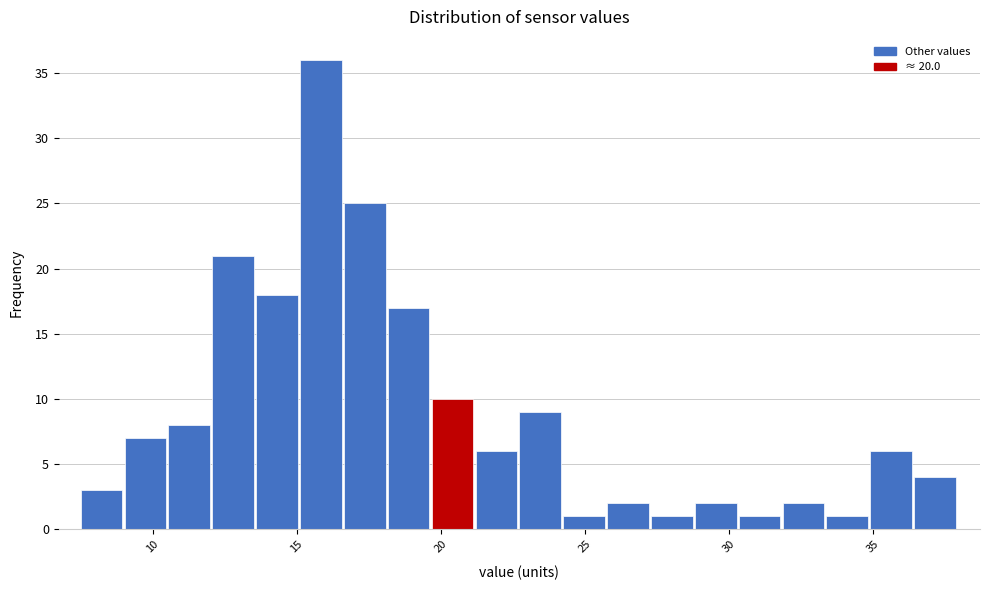

Read against the x-axis, roughly where is the centre of the tallest bar?

16.0